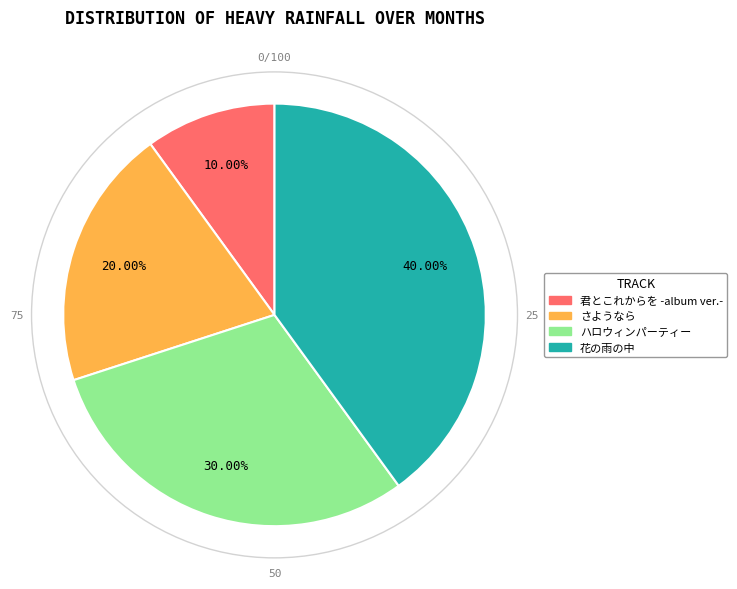

Does any single category account for the majority?

No